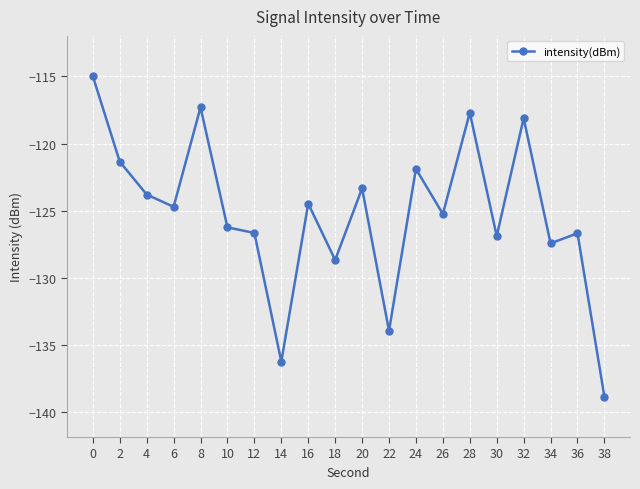

At which category does the data reach its first local valley?

6